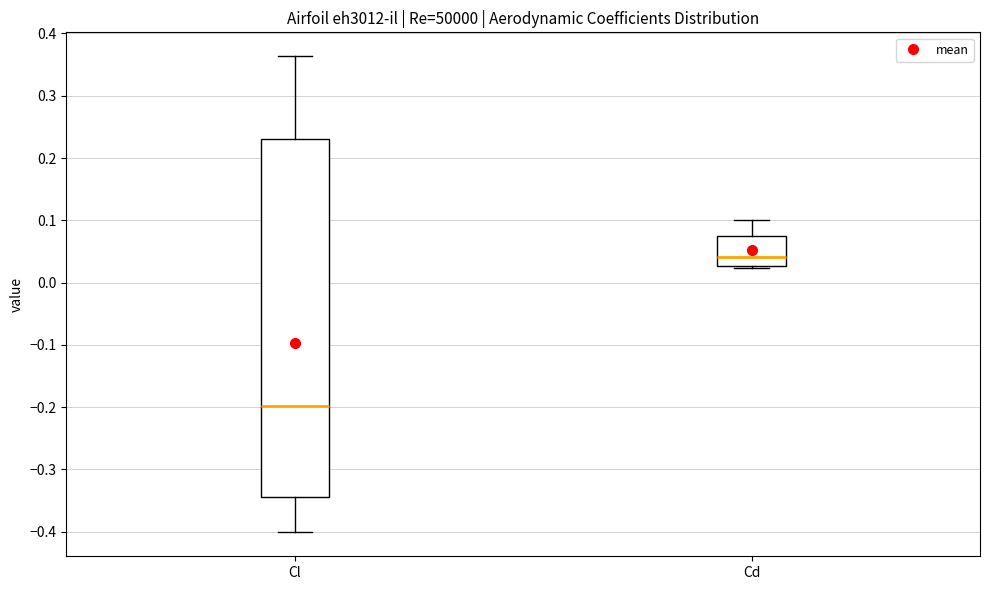

Reading left to right, read every box against the y-axis: the position of its median line, the range the box covers, and the ends of its whiskers. The values are not printed on the chart, so give them approximately, as read against the axis.

Cl: median -0.20, box -0.34 to 0.23, whiskers -0.40 to 0.36
Cd: median 0.04, box 0.03 to 0.08, whiskers 0.02 to 0.10